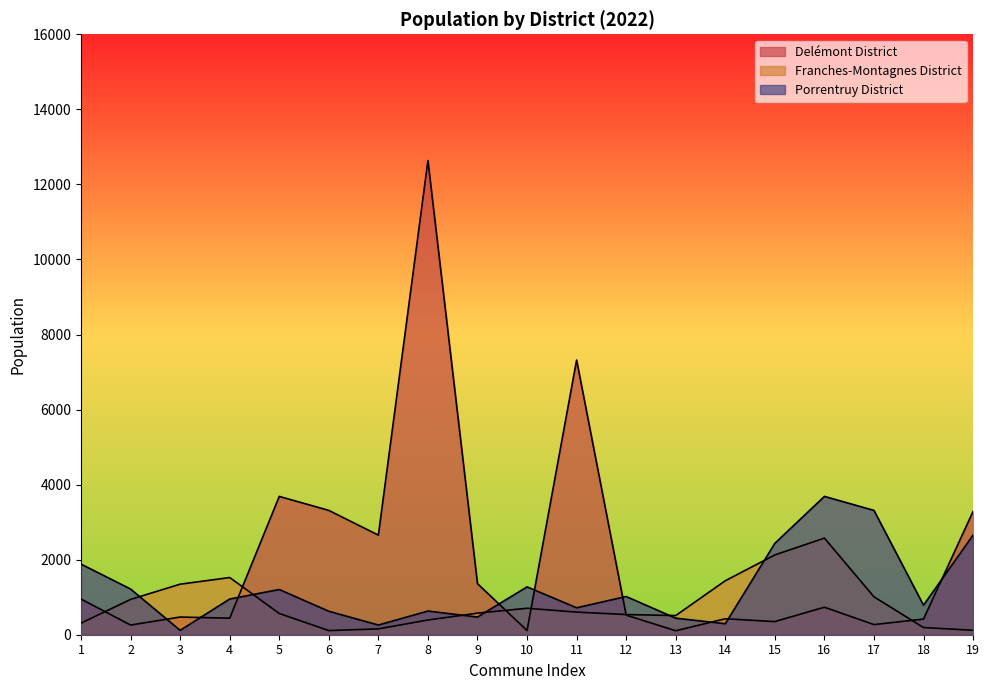

Which series has the largest total across all categories?

Delémont District